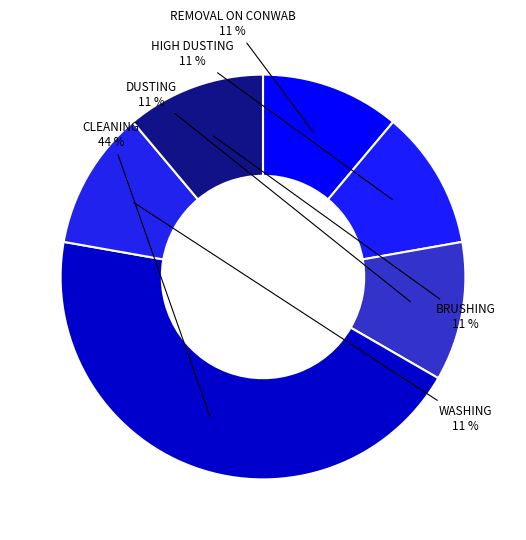

Which category has the smallest portion of the pie?

REMOVAL ON CONWAB